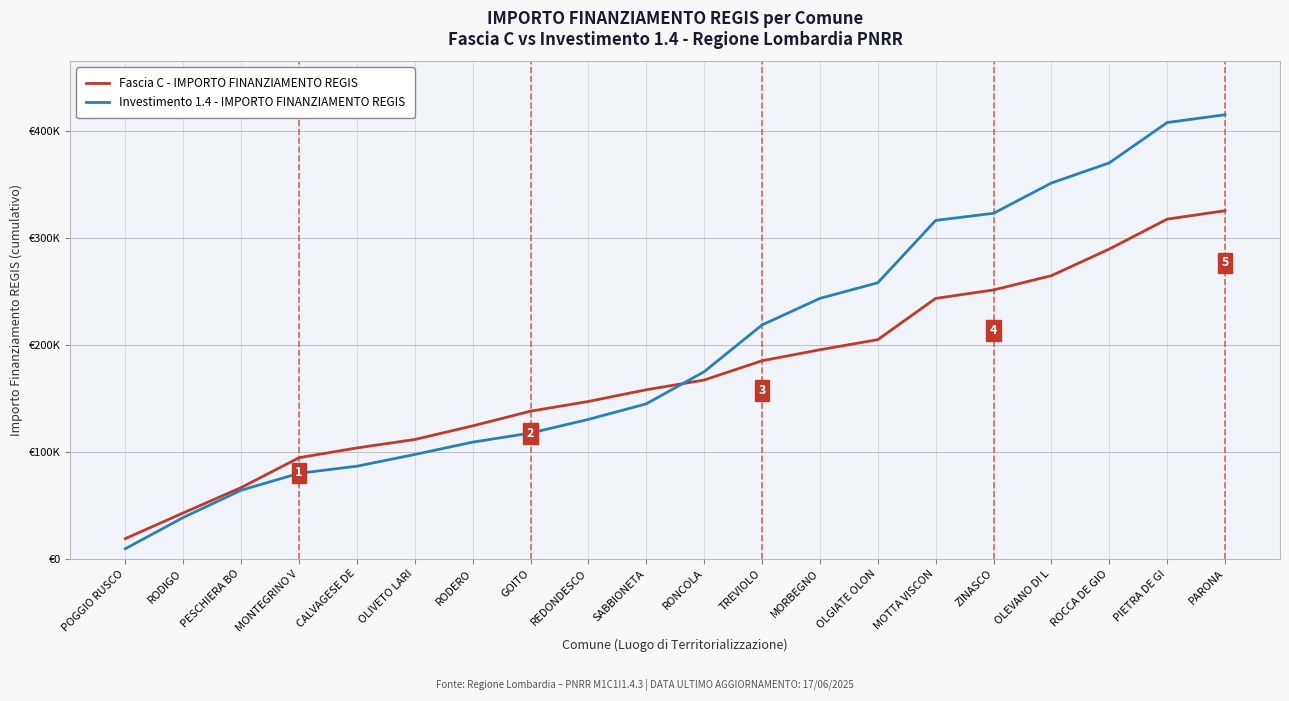

Which series has the largest total across all categories?

Investimento 1.4 - IMPORTO FINANZIAMENTO REGIS